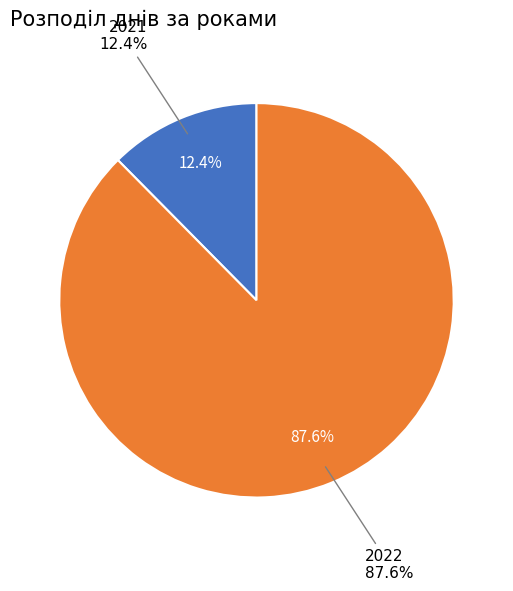

Between 2022 and 2021, which is larger?

2022